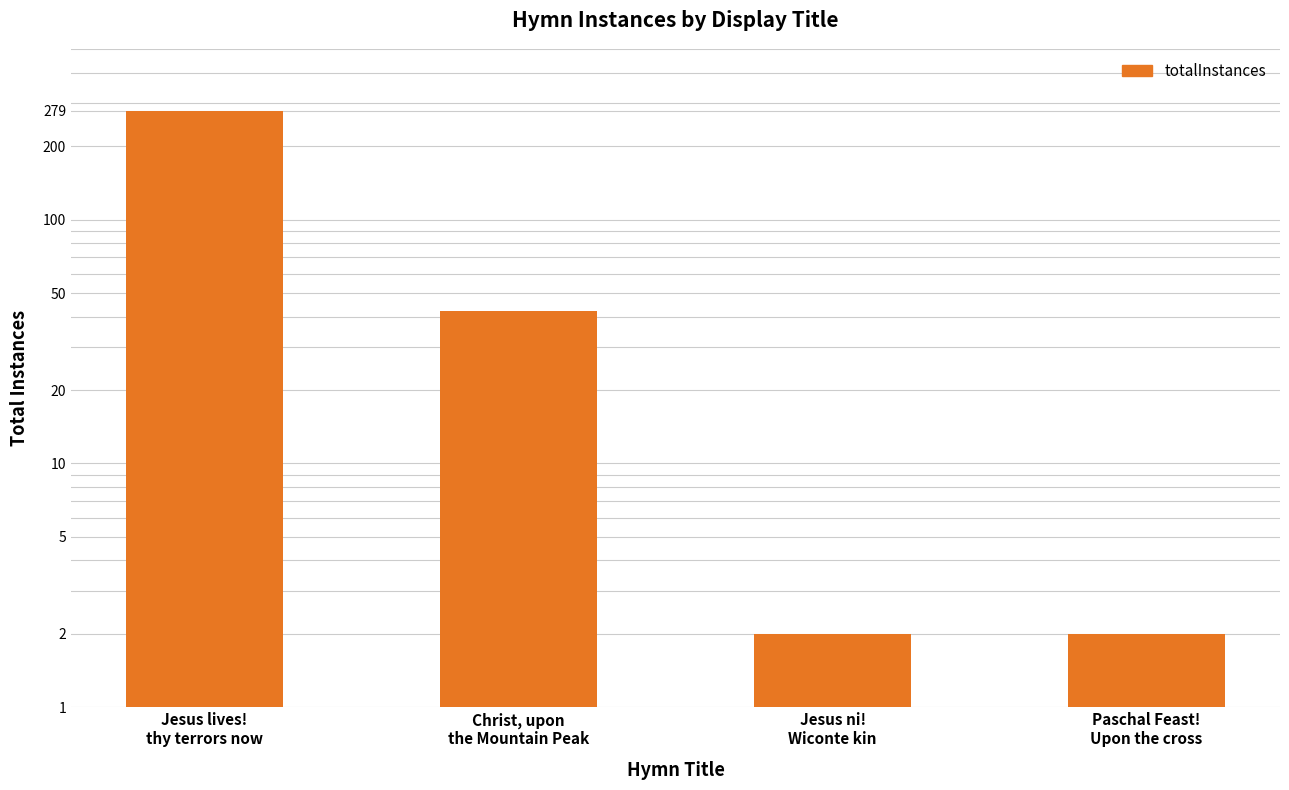

How many categories are shown in the chart?

4